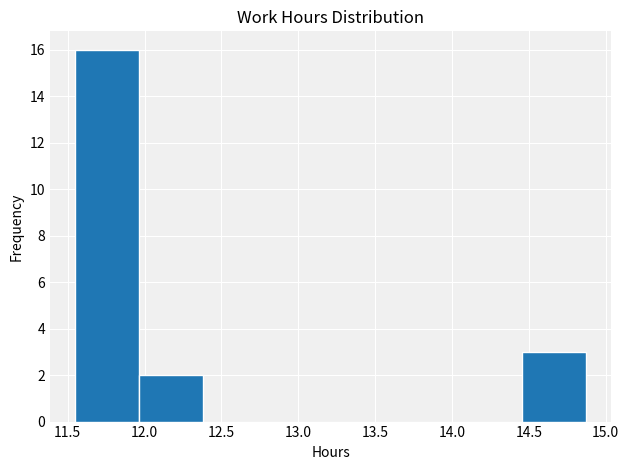

Reading left to right, transcribe this chart: for each bar, give the range it covers on the x-axis and its height. Neither the bar edges nor the heights are printed on the chart, so give them approximately, as read against the axes.

11.550 to 11.965: 16
11.965 to 12.380: 2
12.380 to 12.795: 0
12.795 to 13.210: 0
13.210 to 13.625: 0
13.625 to 14.040: 0
14.040 to 14.455: 0
14.455 to 14.870: 3